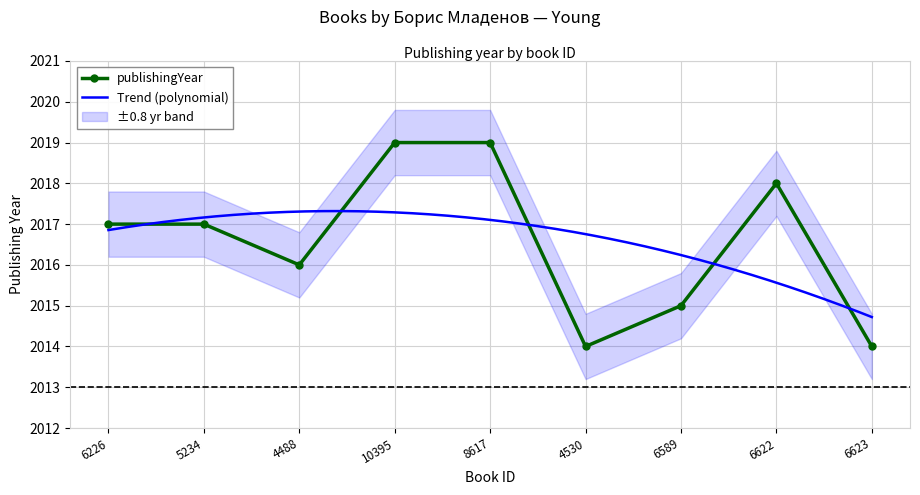

Where is the first local maximum?

6622